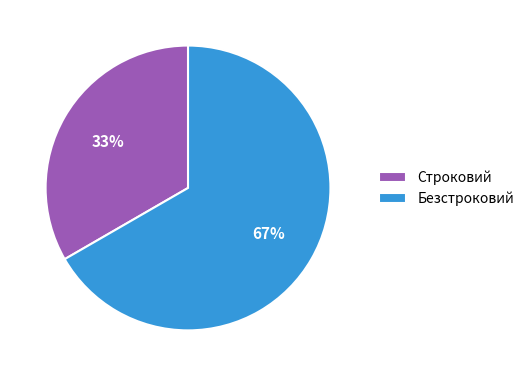

What percentage is the Безстроковий slice, to the nearest percent?

67%